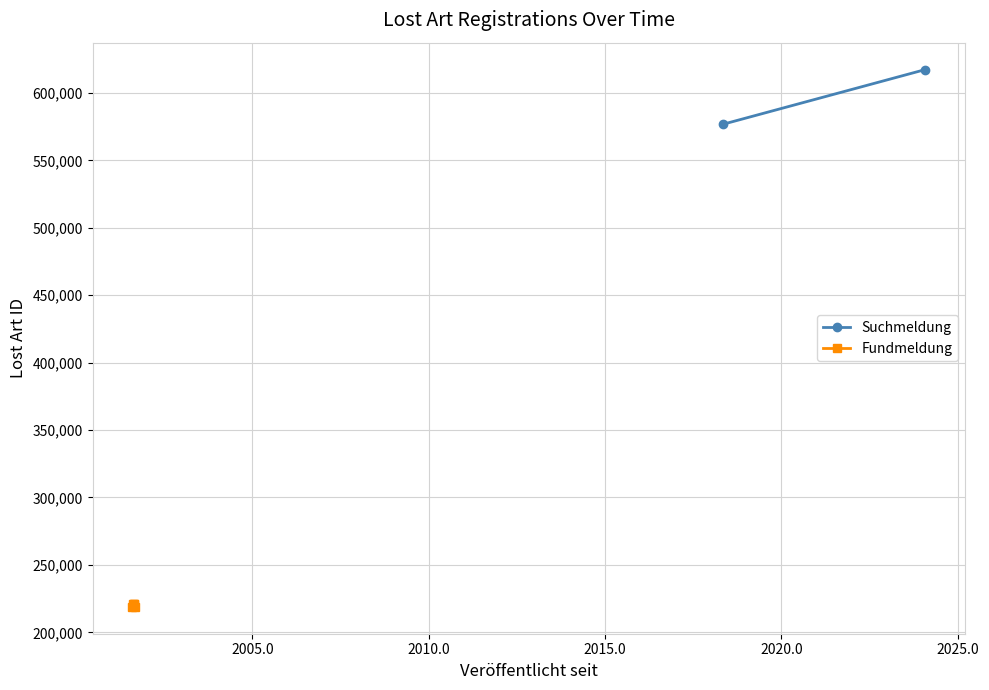

True or false: there are more than 2 points higher than both neighbors.

False